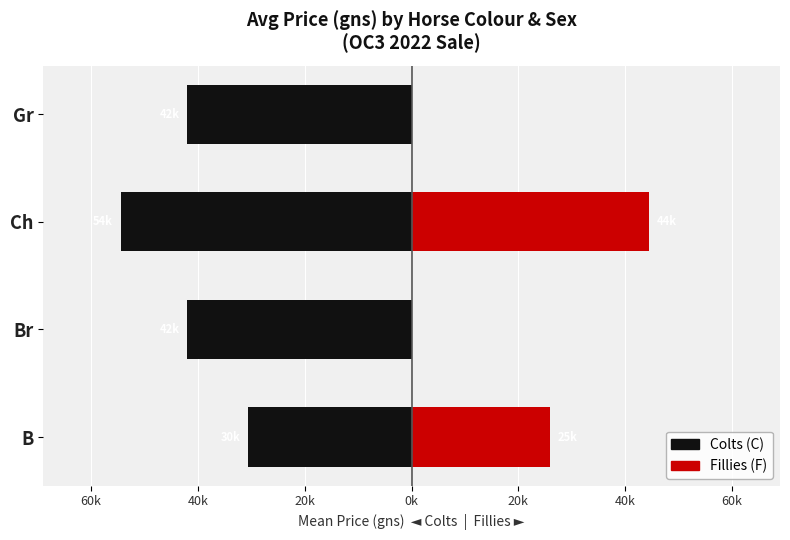

What position from the left is Br?

2